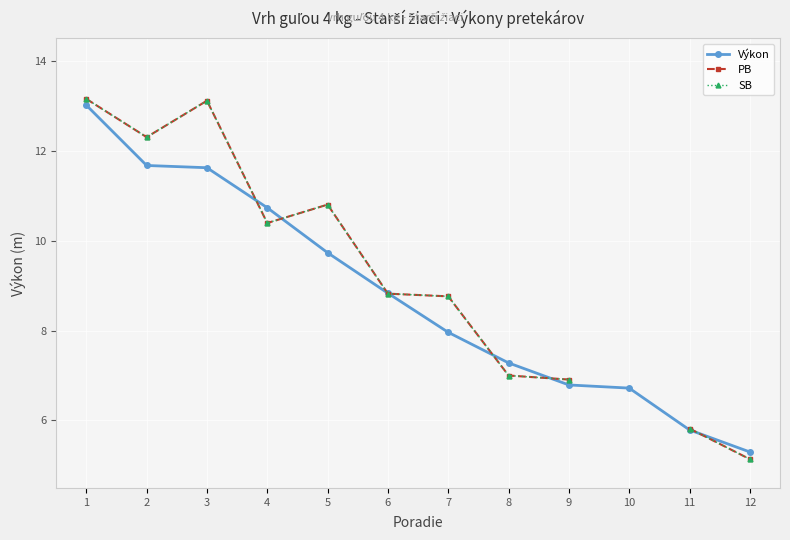

How many intersections are there between Výkon and PB?

7